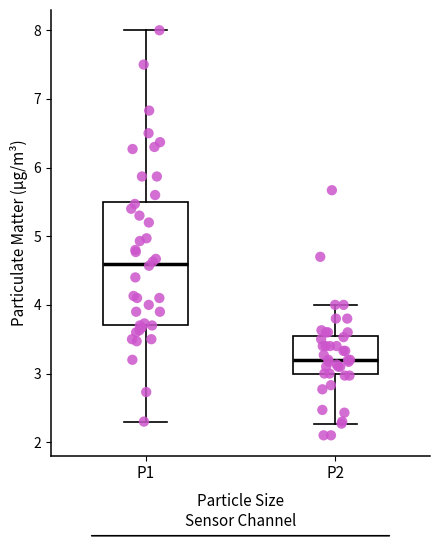

Which box's median line is the highest?

P1